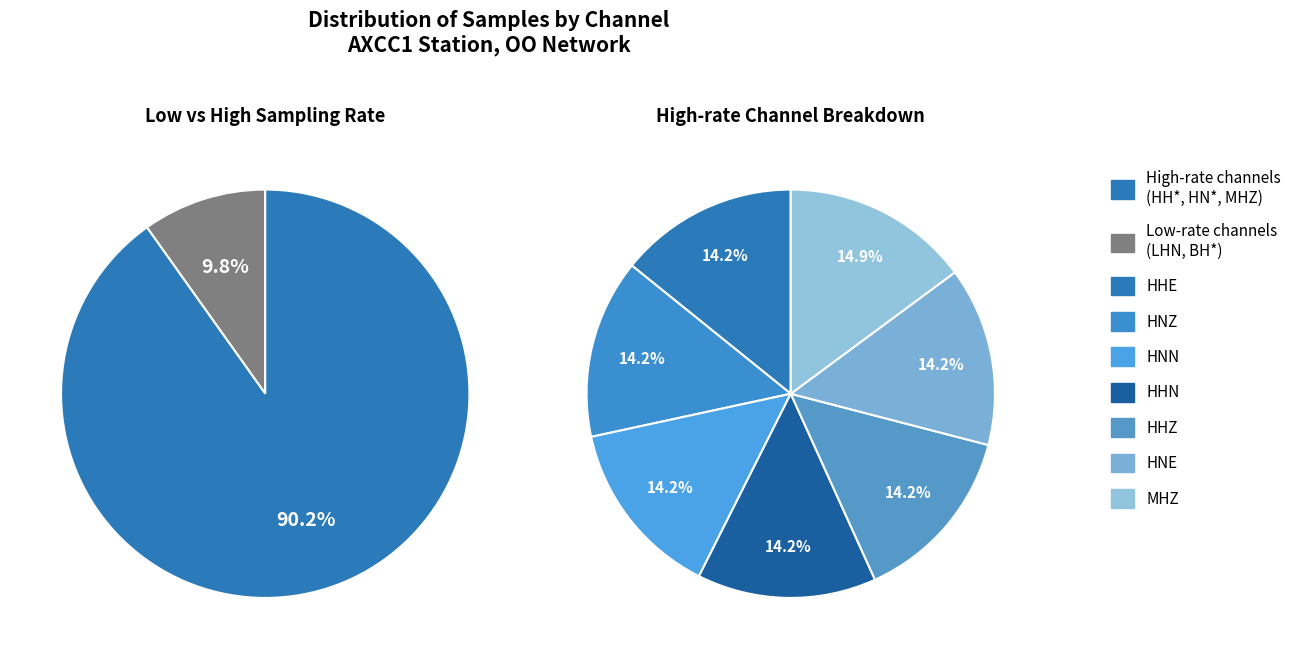

True or false: MHZ accounts for 1% of the total.

False